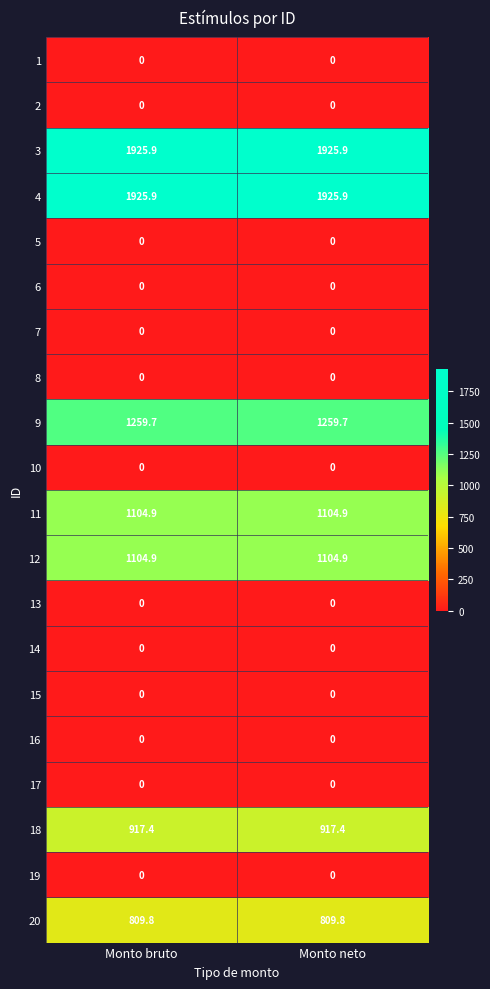

The 20 series shows 809.8 at Monto bruto. True or false?

True